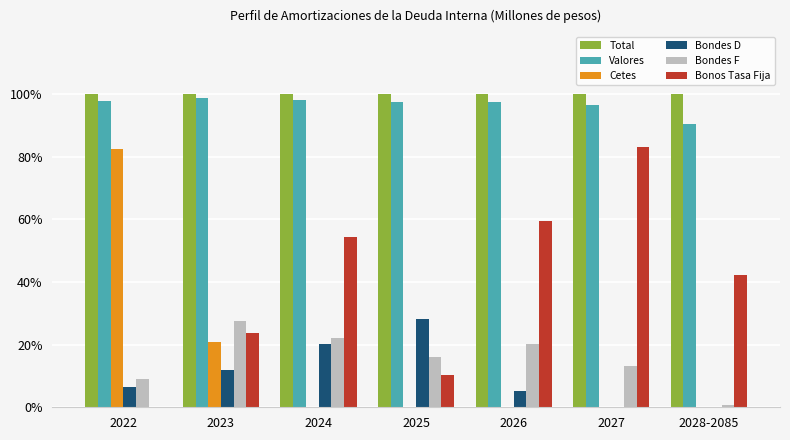

Which series has the largest total across all categories?

Total